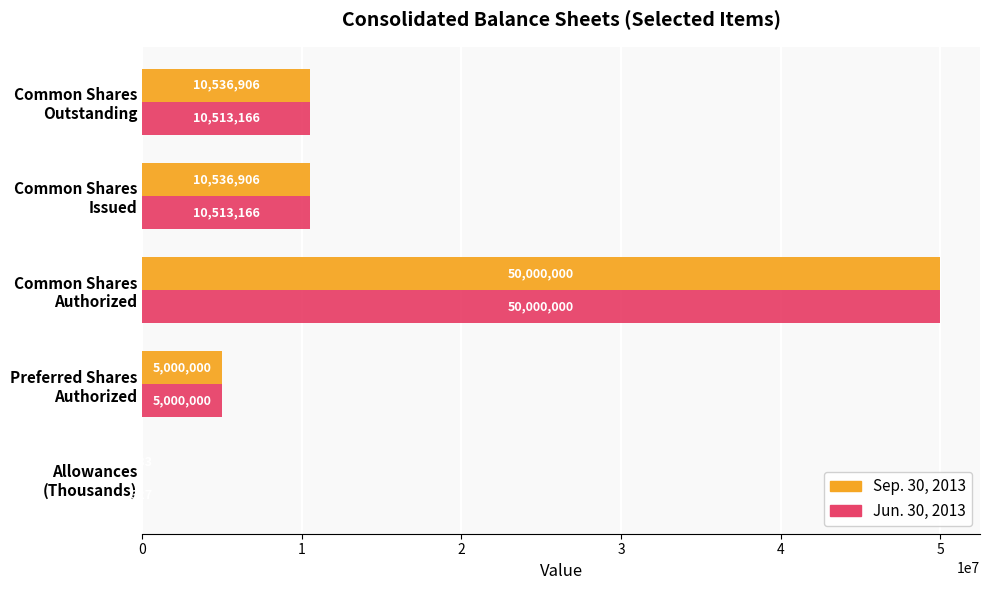

Which series has the largest total across all categories?

Sep. 30, 2013